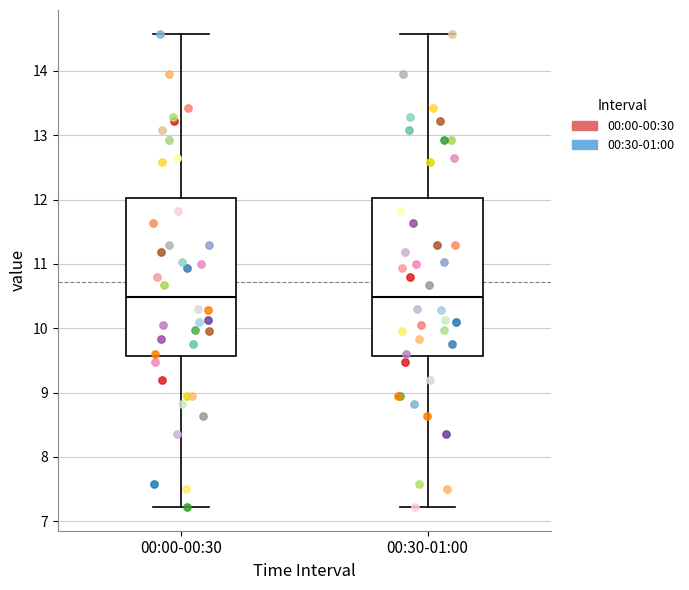

Reading left to right, transcribe this box plot: for each box, give where its median line is, the range the box spans, and where its two whiskers end, as read against the y-axis. The values are not printed on the chart, so give them approximately, as read against the axis.

00:00-00:30: median 10.5, box 9.6 to 12.0, whiskers 7.2 to 14.6
00:30-01:00: median 10.5, box 9.6 to 12.0, whiskers 7.2 to 14.6